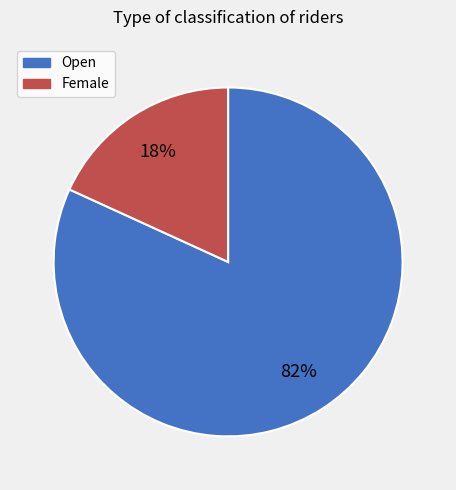

To the nearest percent, what is the combined percentage of Female and Open?

100%